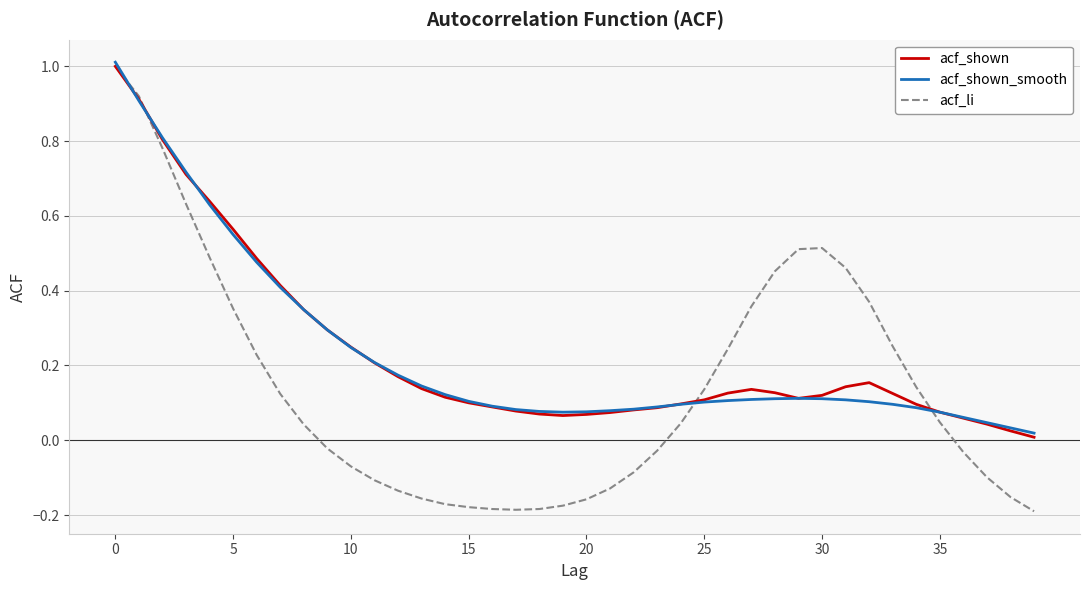

What is the highest value of the acf_shown series?

1.0